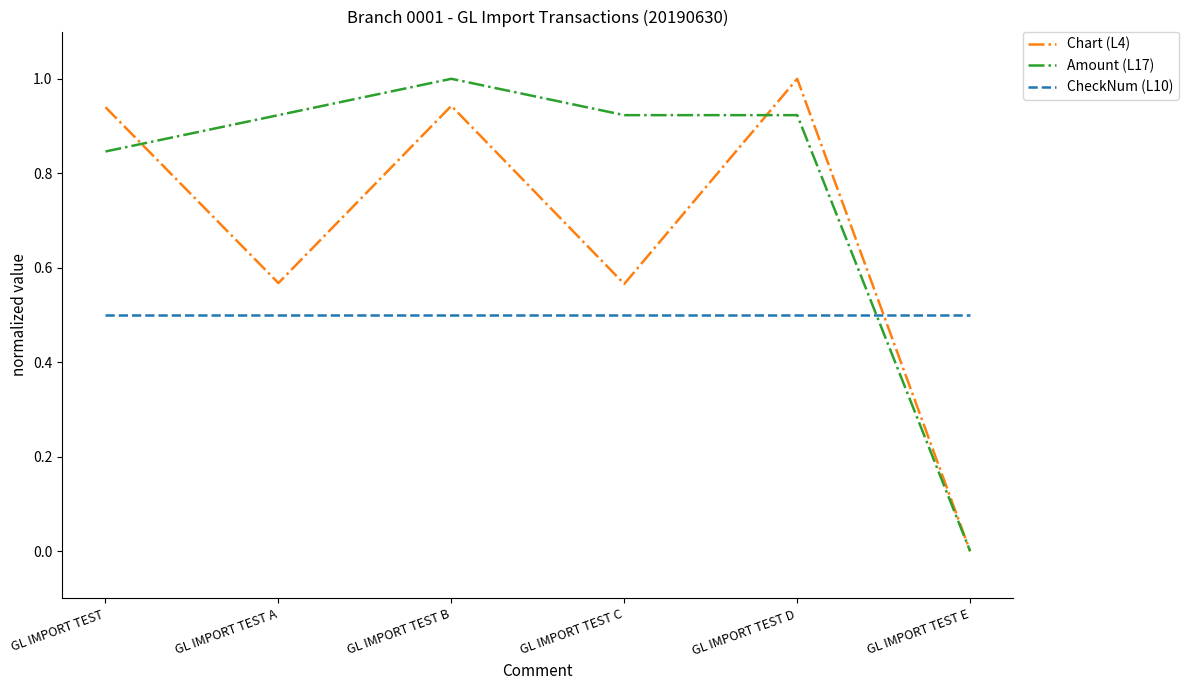

Which series changed the most between GL IMPORT TEST B and GL IMPORT TEST D?

Amount (L17)